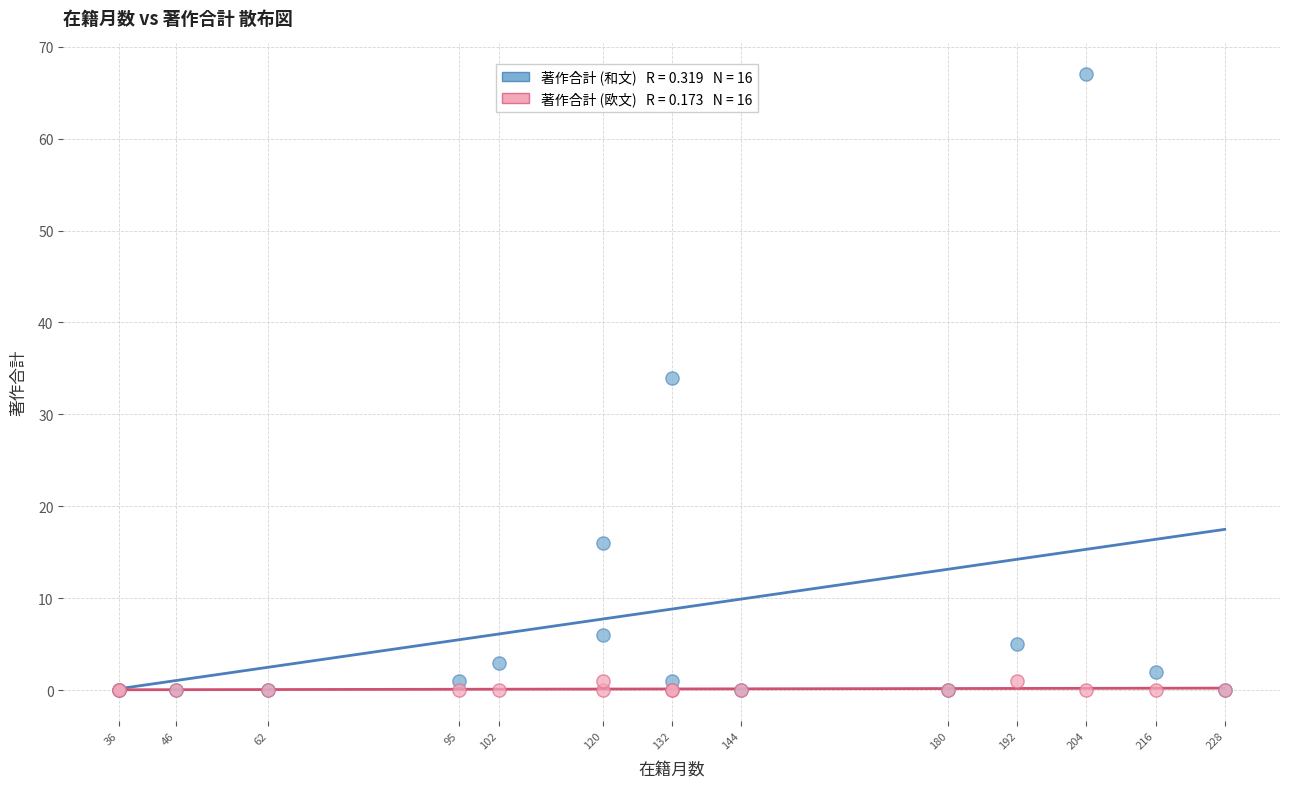

Across all series, what Y value is closest to 33?

34